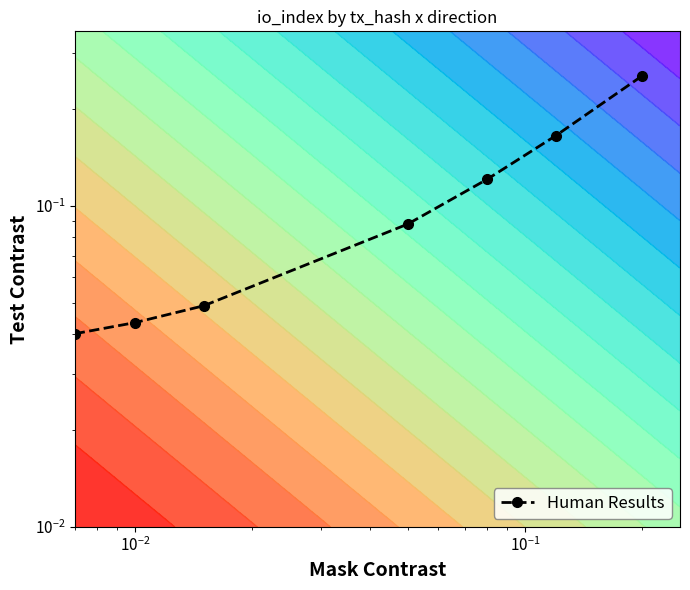

What is the sum of all values?

0.8